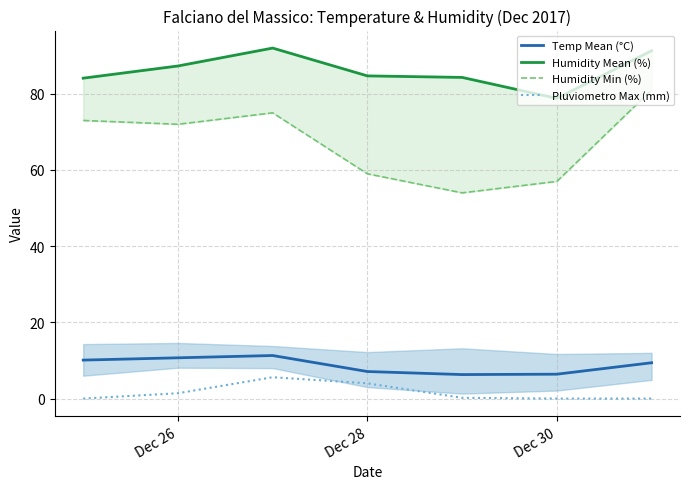

How many data points in Humidity Mean (%) are less than 84?

1